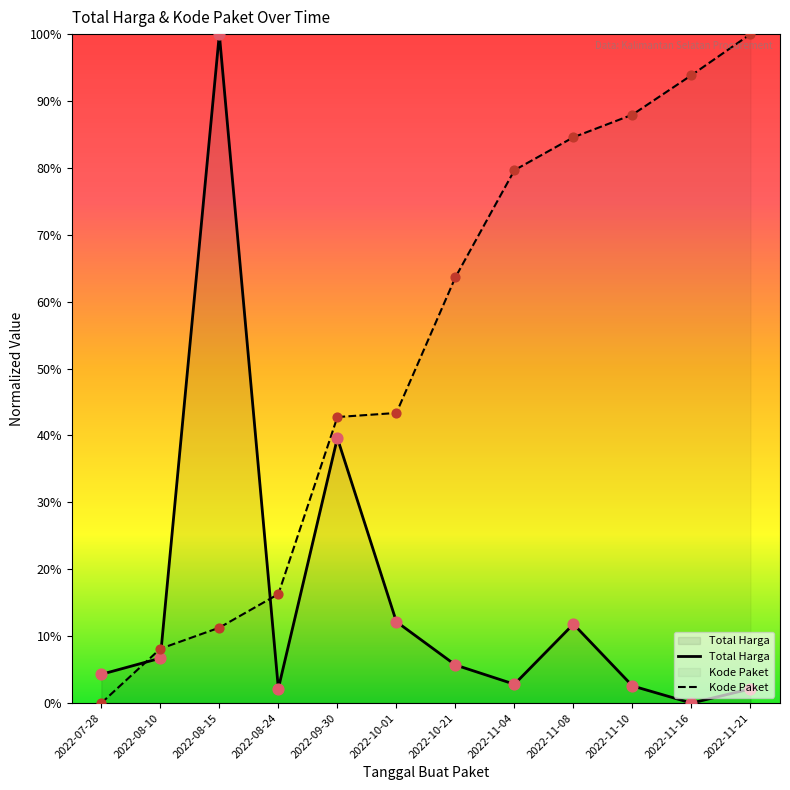

At how many categories does at least one series exceed 59?

7